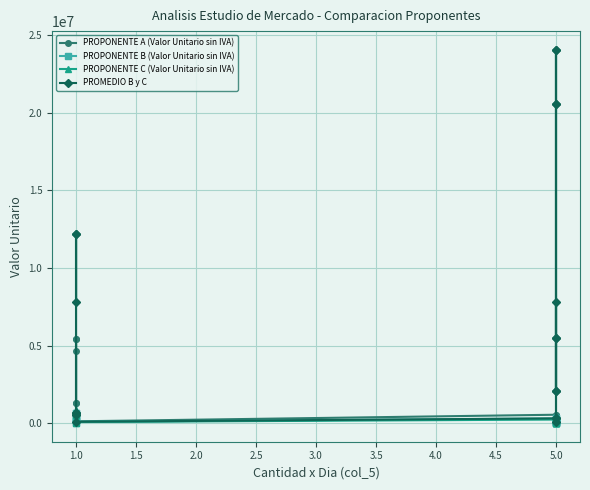

Rank the series at 1.0 from lowest to highest value.

PROPONENTE C (Valor Unitario sin IVA), PROPONENTE B (Valor Unitario sin IVA), PROMEDIO B y C, PROPONENTE A (Valor Unitario sin IVA)